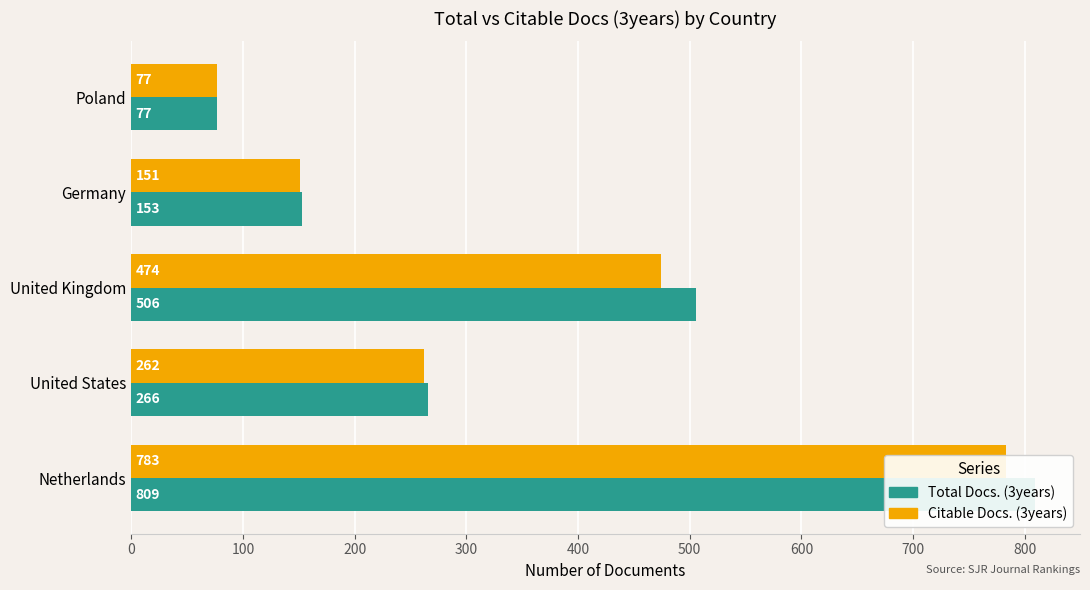

Which series has the largest total across all categories?

Total Docs. (3years)